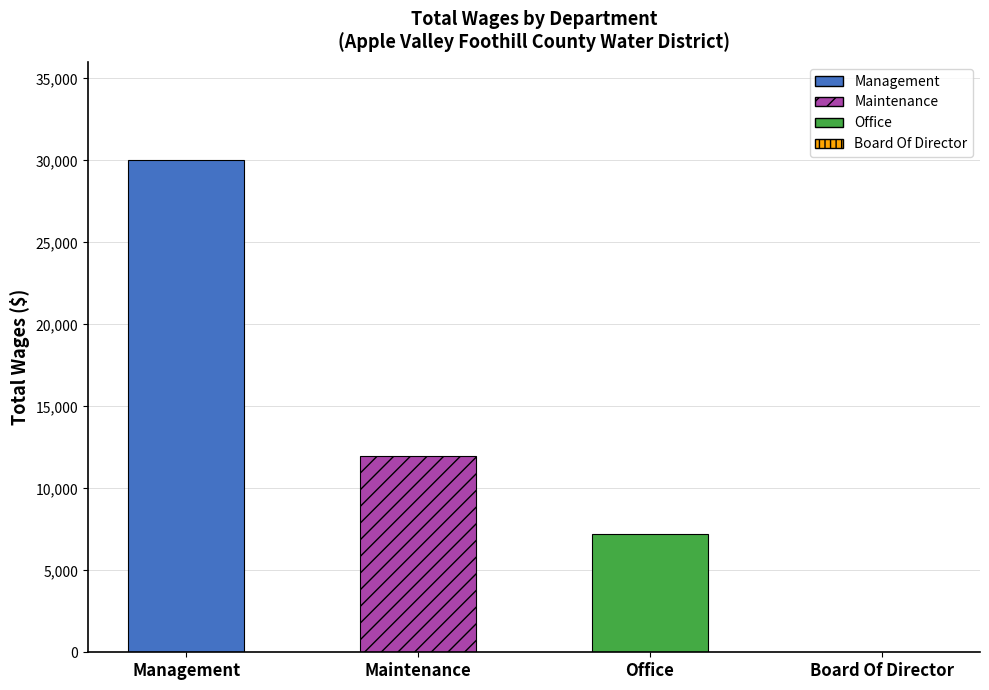

Is it true that the value at Office is 2348?

False